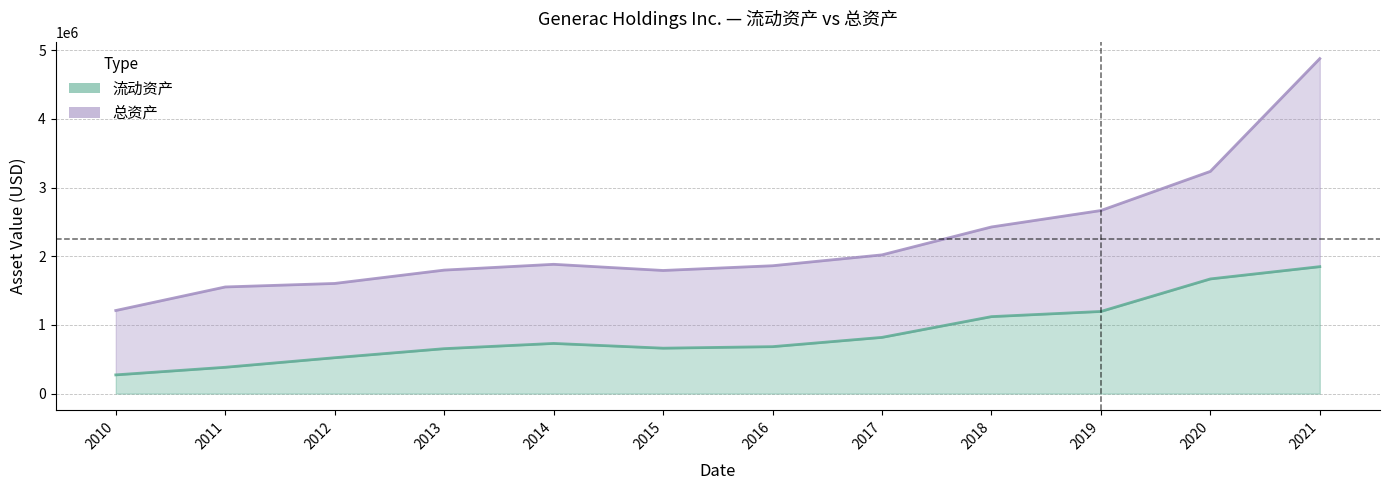

Rank the series by their maximum value, from highest to lowest.

总资产, 流动资产